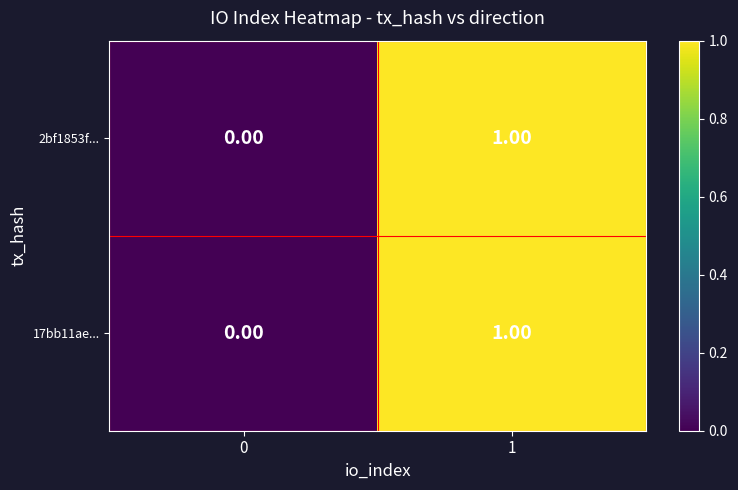

List the labels in order of 2bf1853f... value, largest first.

1, 0